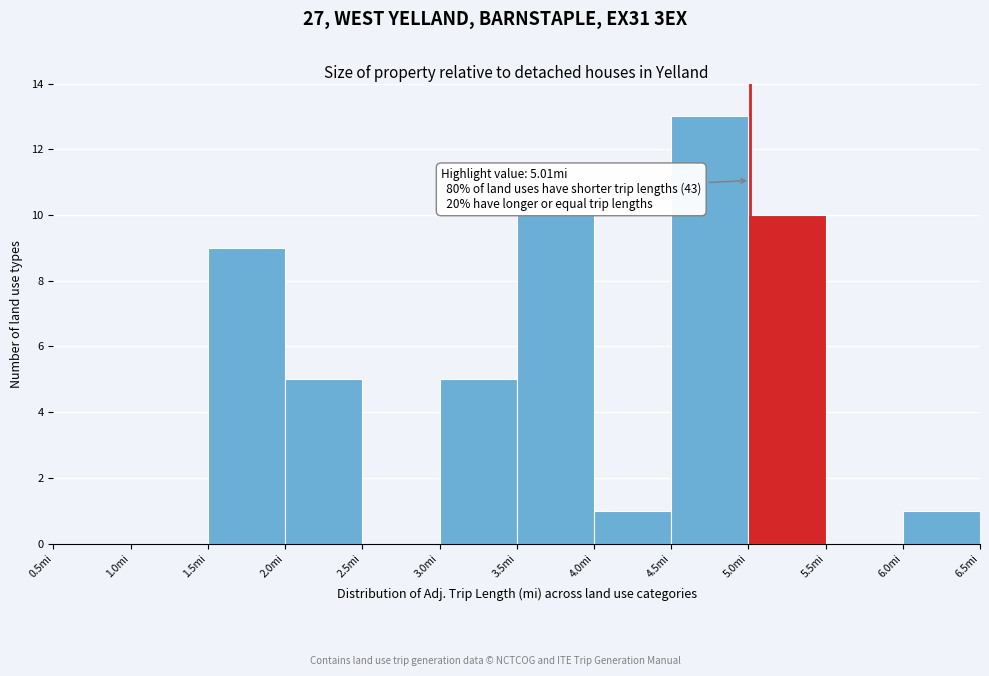

Which range on the x-axis has the tallest bar?

4.5 to 5.0